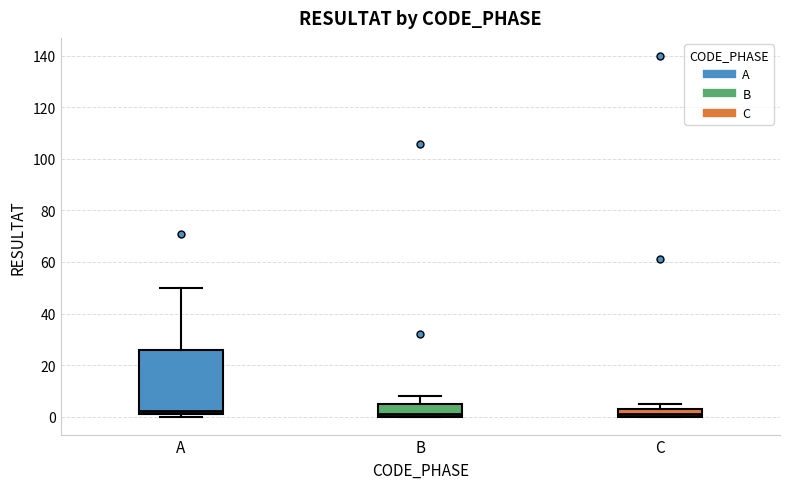

Reading left to right, transcribe this box plot: for each box, give where its median line is, the range the box spans, and where its two whiskers end, as read against the y-axis. The values are not printed on the chart, so give them approximately, as read against the axis.

A: median 2 (just above the box's lower edge), box 2 to 26, whiskers 0 to 50
B: median 2, box 0 to 6, whiskers 0 to 8
C: median 2, box 0 to 4, whiskers 0 to 6